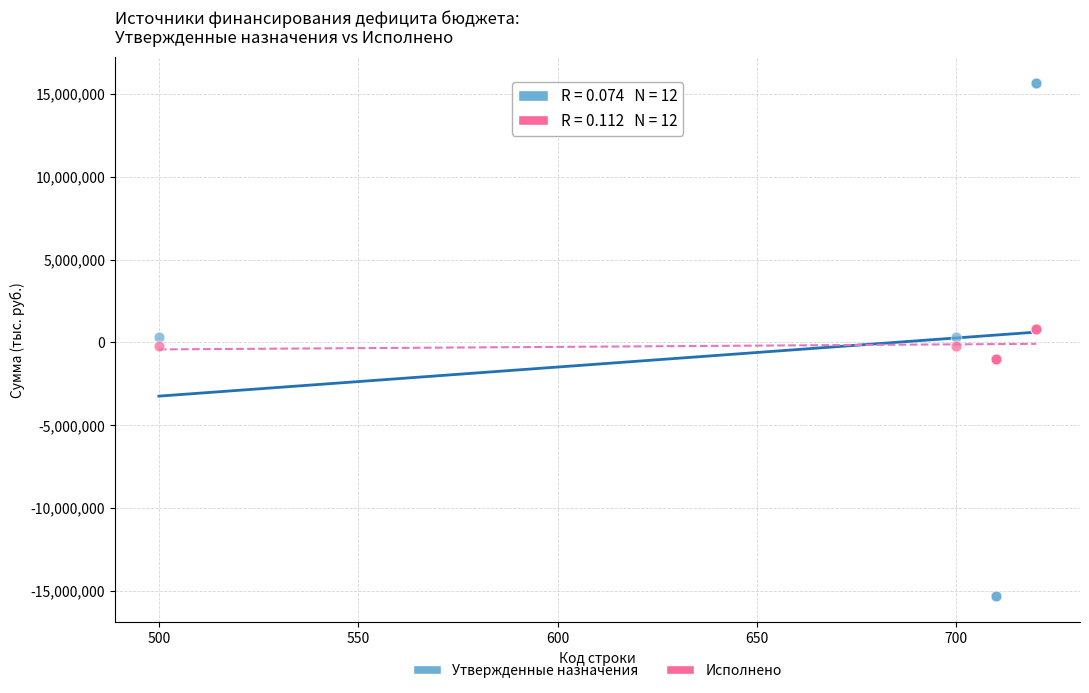

What are all the series names shown in the legend?

Утвержденные назначения, Исполнено